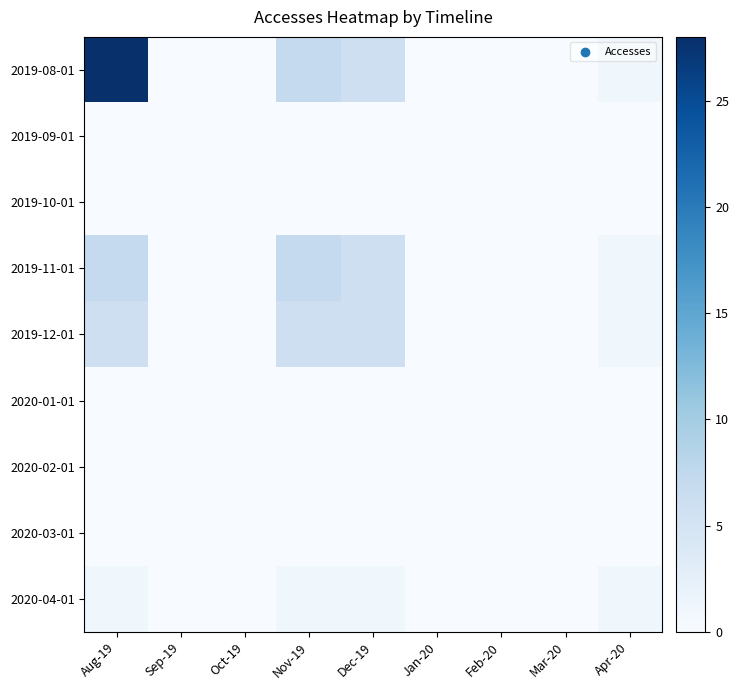

Reading right to left, list all the values displayed in this chart.

2019-08-01: Apr-20=1	Mar-20=0	Feb-20=0	Jan-20=0	Dec-19=6	Nov-19=7	Oct-19=0	Sep-19=0	Aug-19=28
2019-09-01: Apr-20=0	Mar-20=0	Feb-20=0	Jan-20=0	Dec-19=0	Nov-19=0	Oct-19=0	Sep-19=0	Aug-19=0
2019-10-01: Apr-20=0	Mar-20=0	Feb-20=0	Jan-20=0	Dec-19=0	Nov-19=0	Oct-19=0	Sep-19=0	Aug-19=0
2019-11-01: Apr-20=1	Mar-20=0	Feb-20=0	Jan-20=0	Dec-19=6	Nov-19=7	Oct-19=0	Sep-19=0	Aug-19=7
2019-12-01: Apr-20=1	Mar-20=0	Feb-20=0	Jan-20=0	Dec-19=6	Nov-19=6	Oct-19=0	Sep-19=0	Aug-19=6
2020-01-01: Apr-20=0	Mar-20=0	Feb-20=0	Jan-20=0	Dec-19=0	Nov-19=0	Oct-19=0	Sep-19=0	Aug-19=0
2020-02-01: Apr-20=0	Mar-20=0	Feb-20=0	Jan-20=0	Dec-19=0	Nov-19=0	Oct-19=0	Sep-19=0	Aug-19=0
2020-03-01: Apr-20=0	Mar-20=0	Feb-20=0	Jan-20=0	Dec-19=0	Nov-19=0	Oct-19=0	Sep-19=0	Aug-19=0
2020-04-01: Apr-20=1	Mar-20=0	Feb-20=0	Jan-20=0	Dec-19=1	Nov-19=1	Oct-19=0	Sep-19=0	Aug-19=1